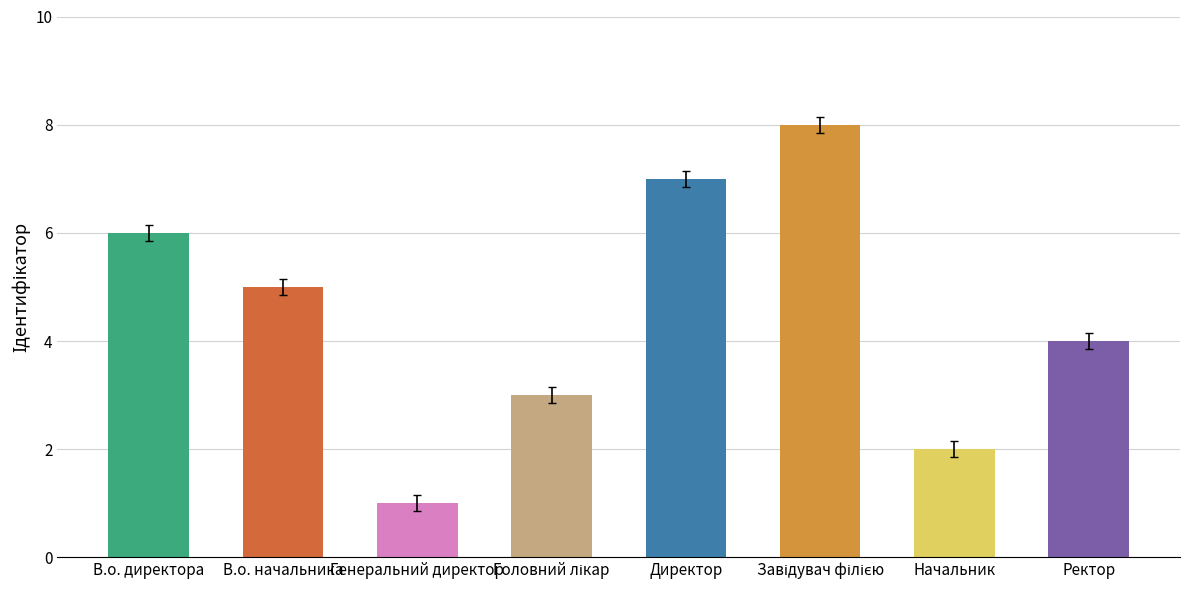

Reading left to right, list all the values displayed in this chart.

6	5	1	3	7	8	2	4